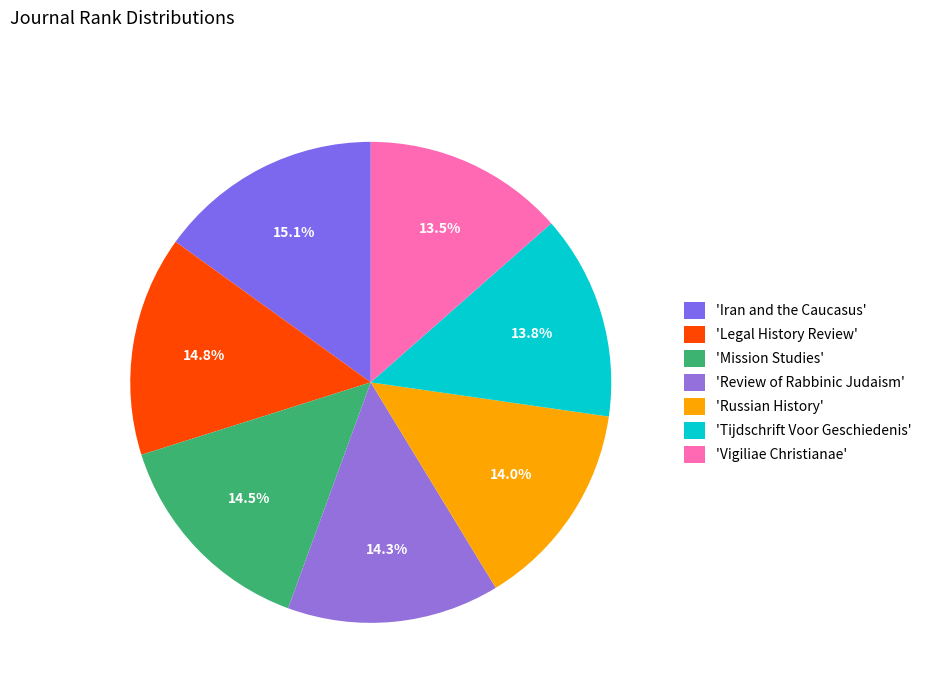

What is the largest slice in the pie chart?

Iran and the Caucasus